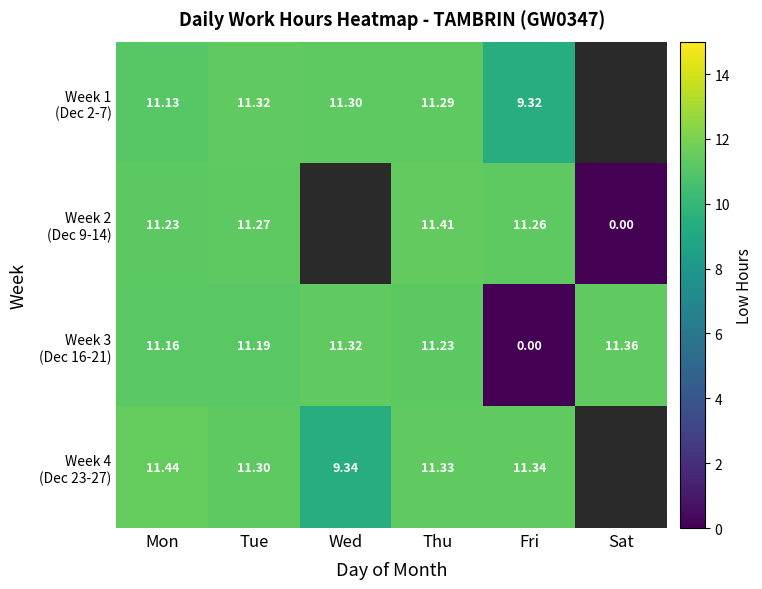

True or false: Week 3 (Dec 16-21) has a value of 11.2 at Mon.

True